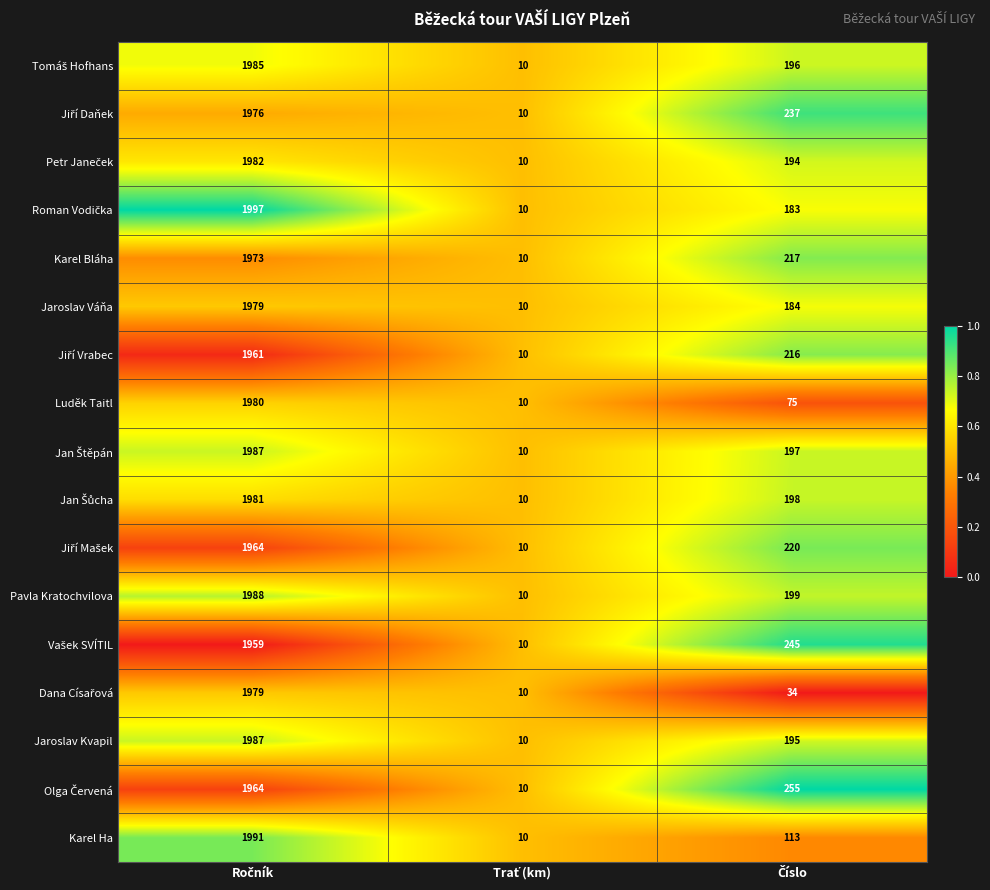

What is the greatest value displayed?

1997